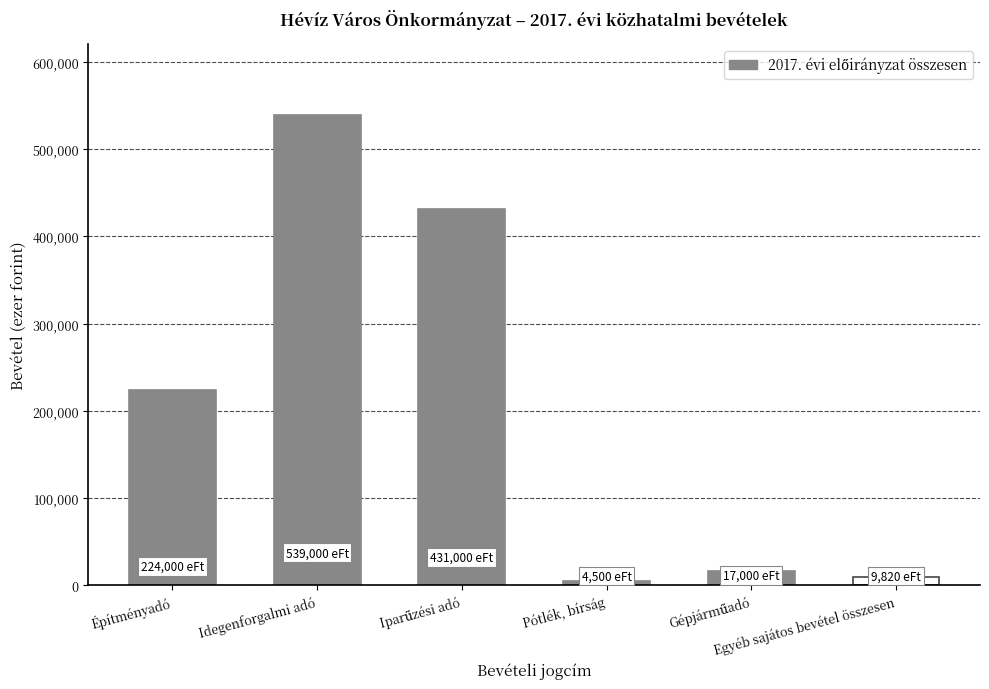

What is the difference between the maximum and minimum values?

534500